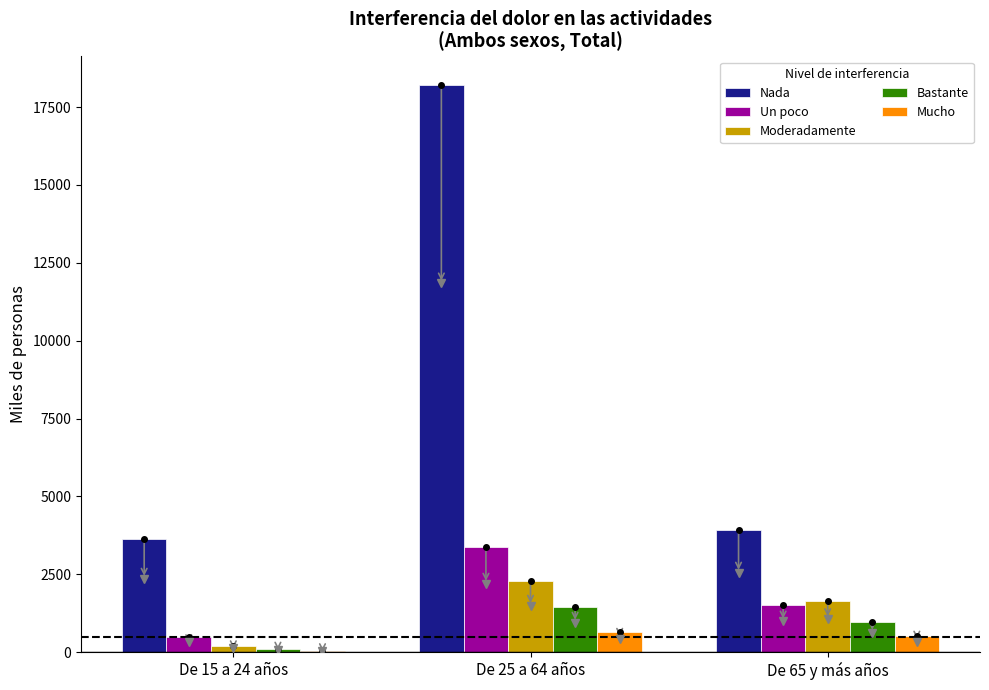

Is the value of Un poco at De 15 a 24 años greater than the value of Nada at De 65 y más años?

No